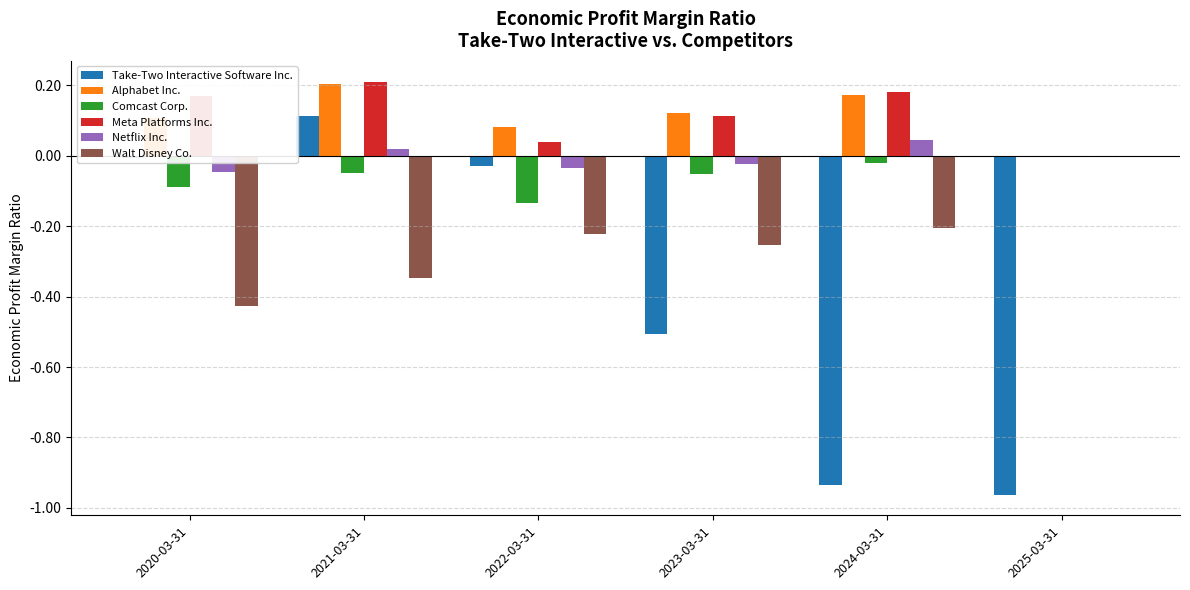

At which category is the sum across all series the highest?

2021-03-31